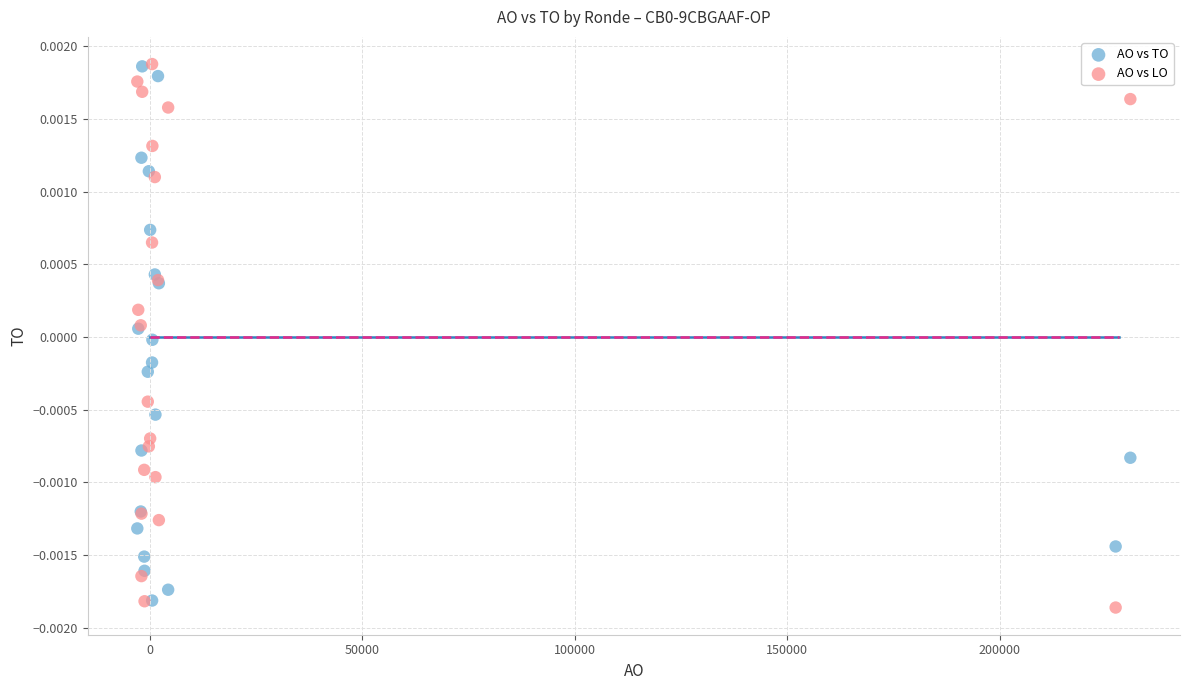

Which series has the widest spread of Y values?

AO vs LO